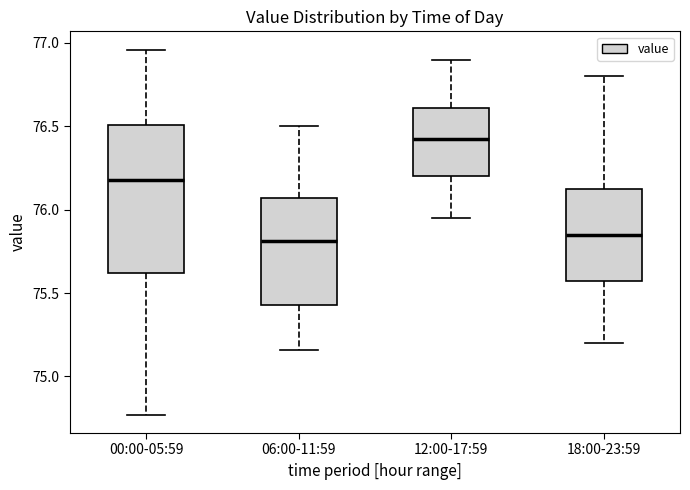

Which box is the tallest, from its lower edge to its upper edge?

00:00-05:59